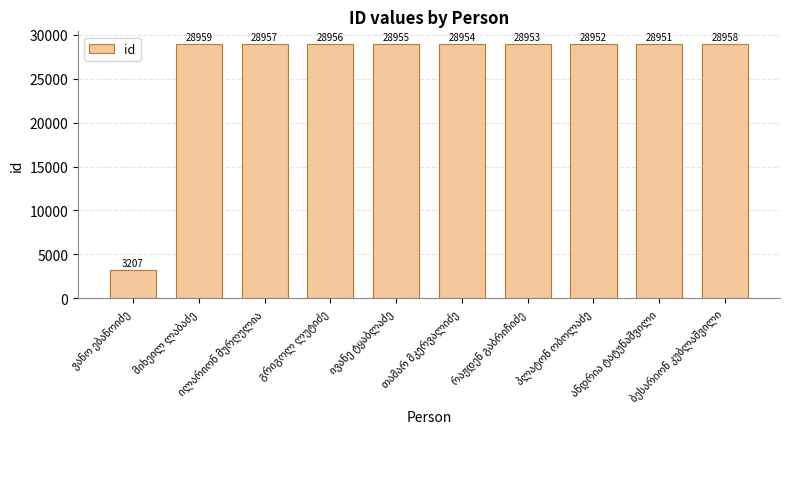

What is the sum of all values?

263802